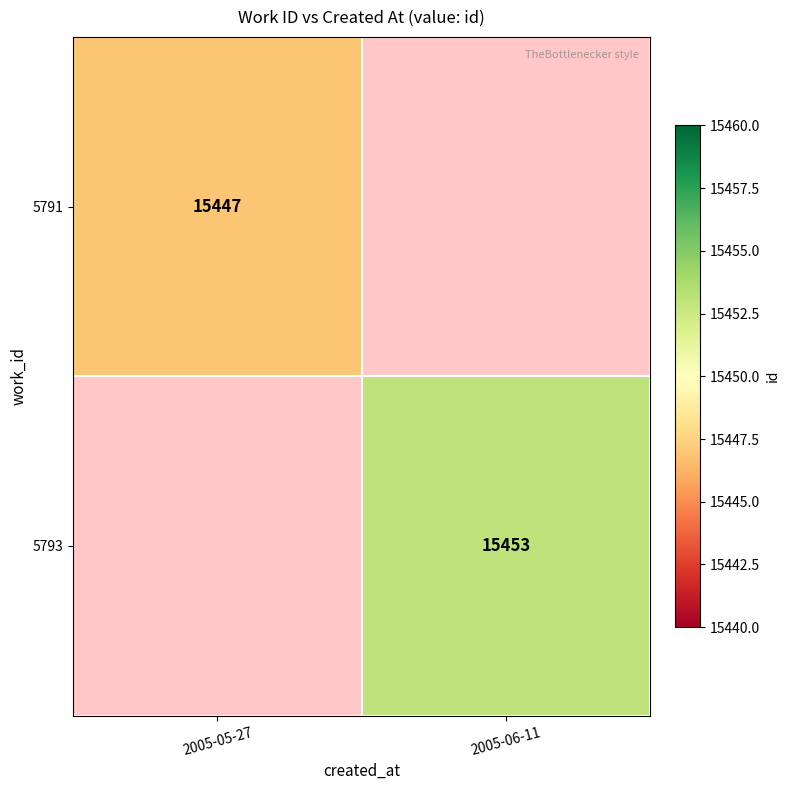

The value of 5793 at 2005-06-11 is 27337. True or false?

False